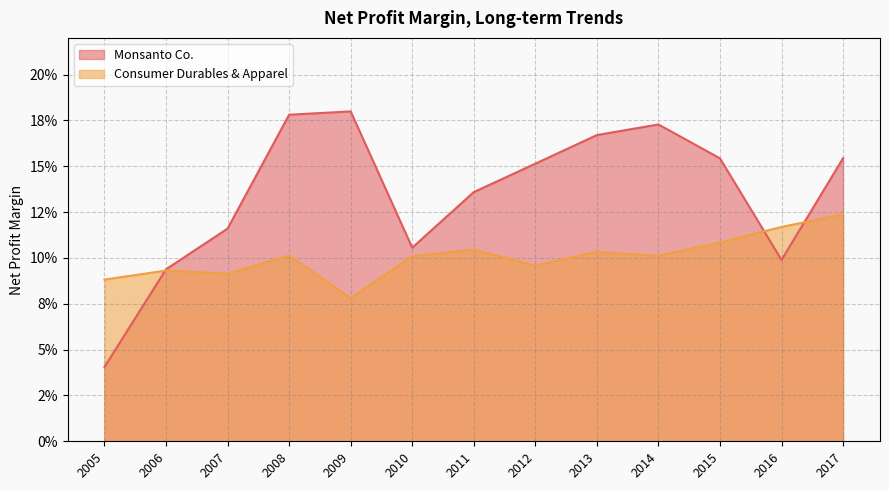

The value of Consumer Durables & Apparel at 2009 is 0.1. True or false?

True